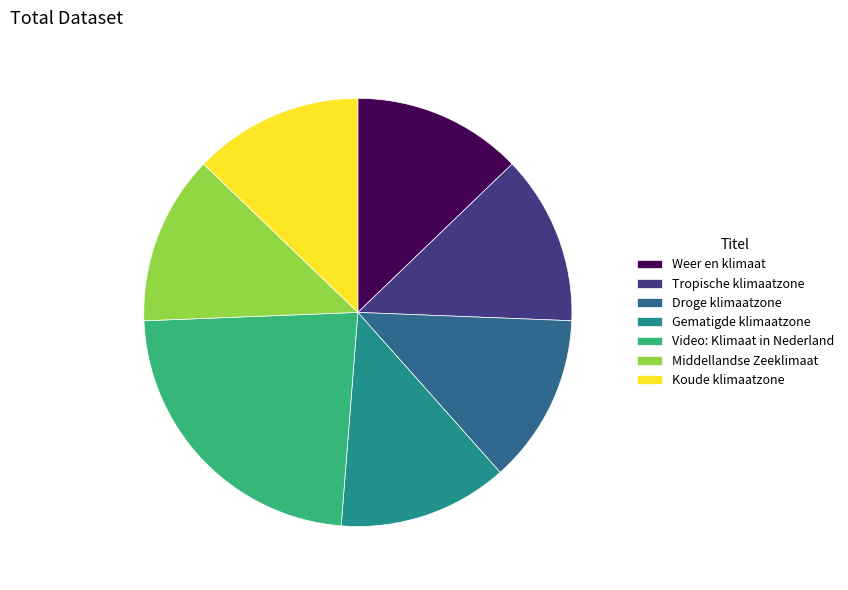

Does Gematigde klimaatzone account for over 50% of the chart?

No